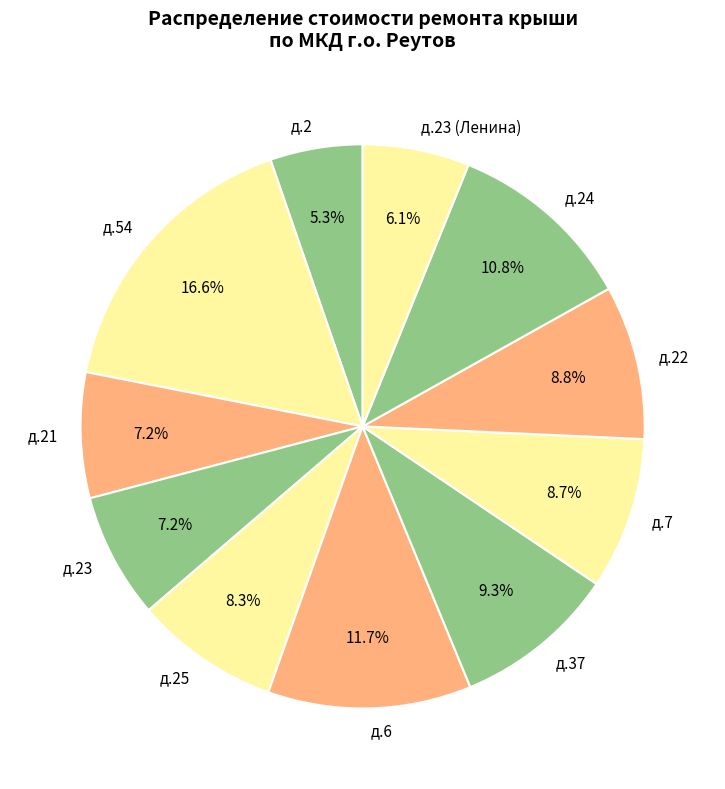

Which has a higher value, д.23 or д.22?

д.22